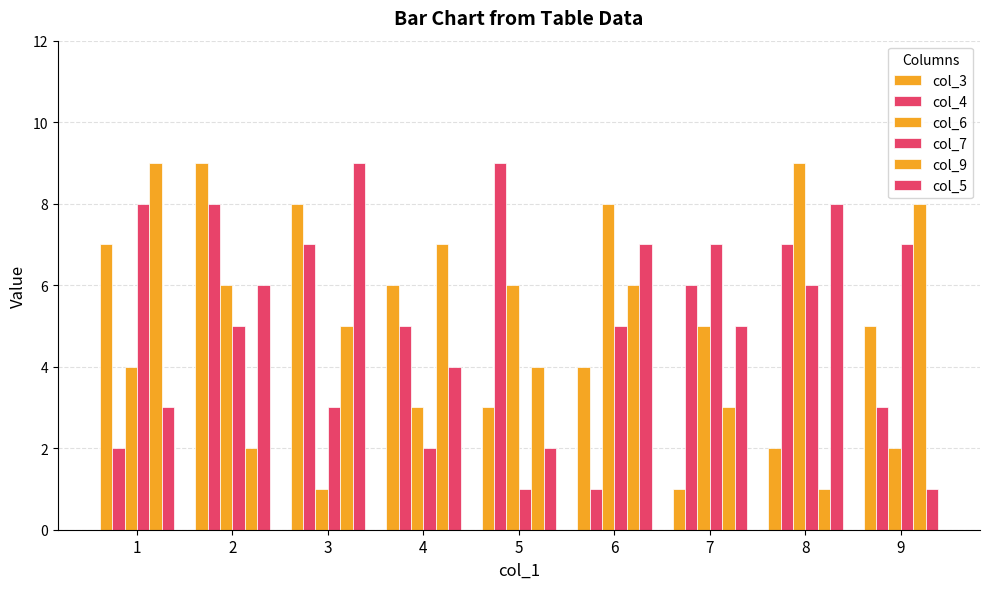

What is the spread (max minus min) of values at 8?

8